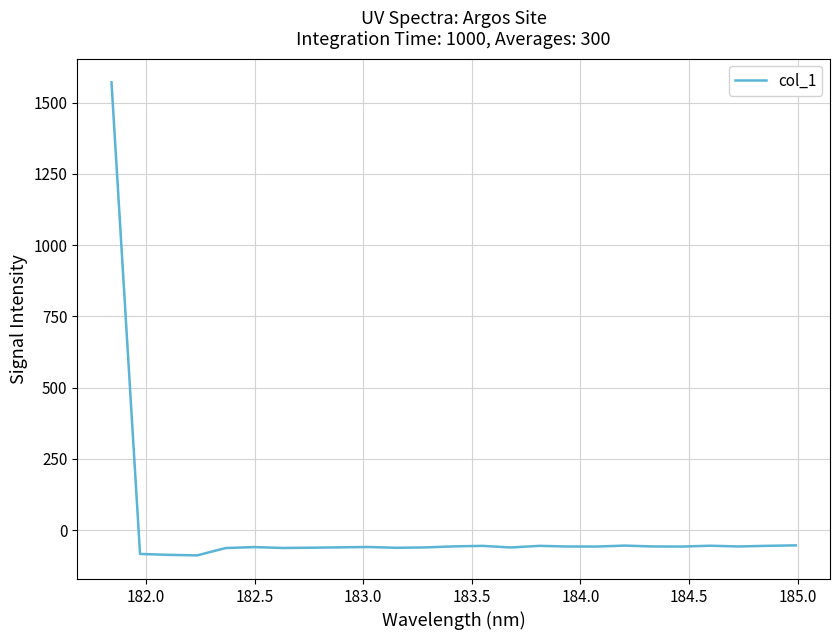

What is the difference between the second highest and minimum values?

35.2